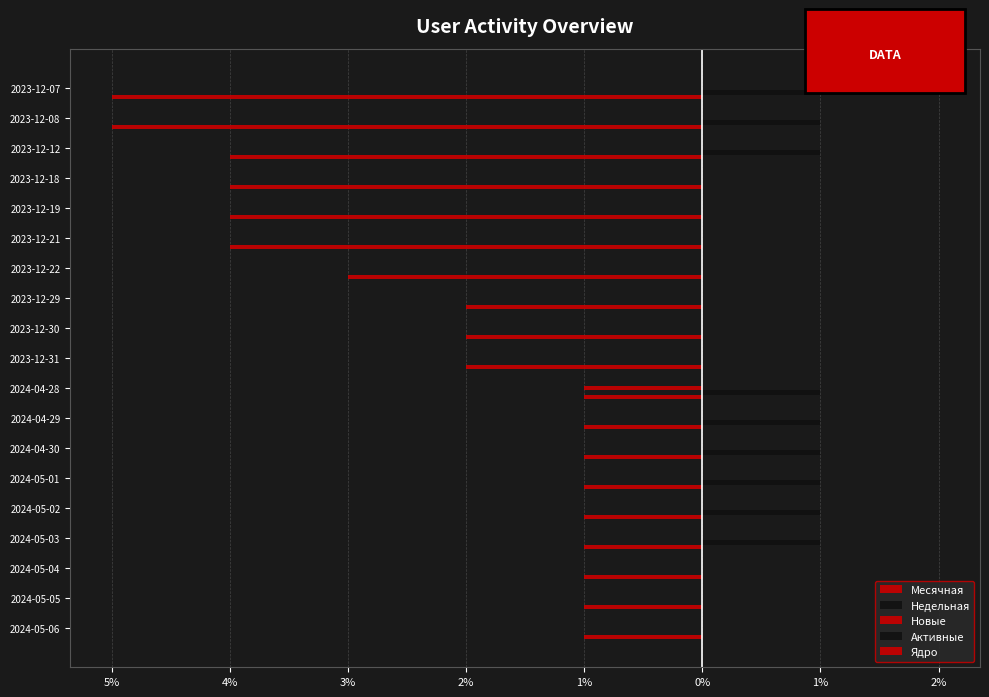

What are all the series names shown in the legend?

Месячная, Недельная, Новые, Активные, Ядро